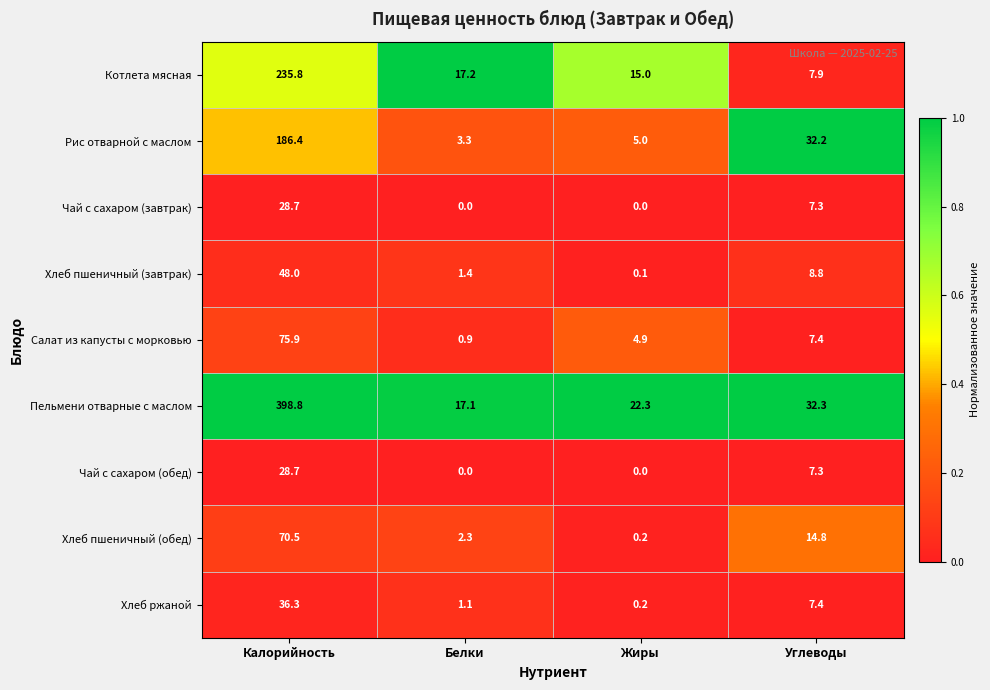

Which series has the widest spread of values?

Пельмени отварные с маслом